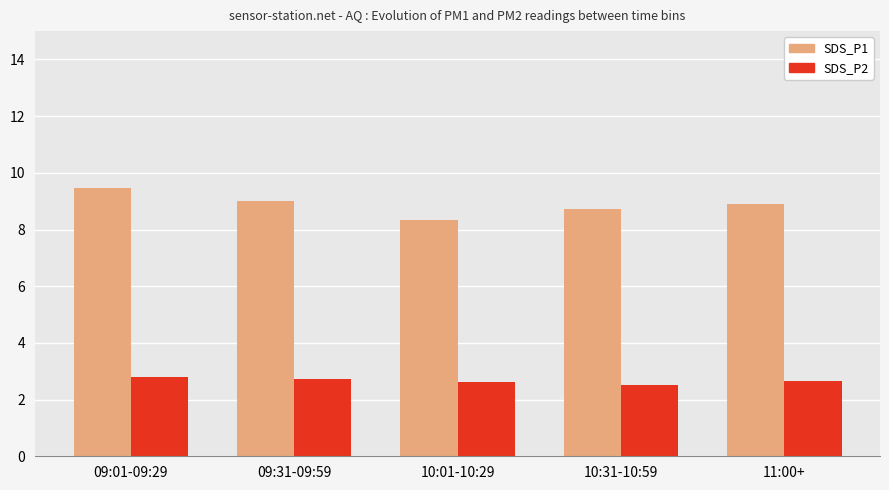

Which category has the highest value in the SDS_P1 series?

09:01-09:29